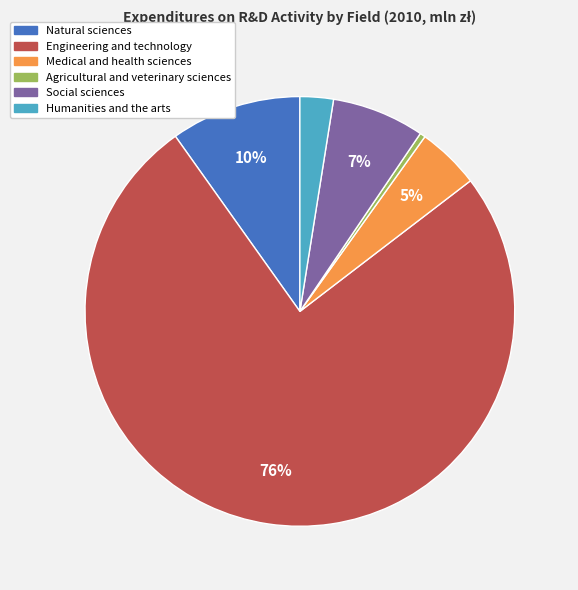

To the nearest percent, what percentage of the pie is Humanities and the arts?

3%